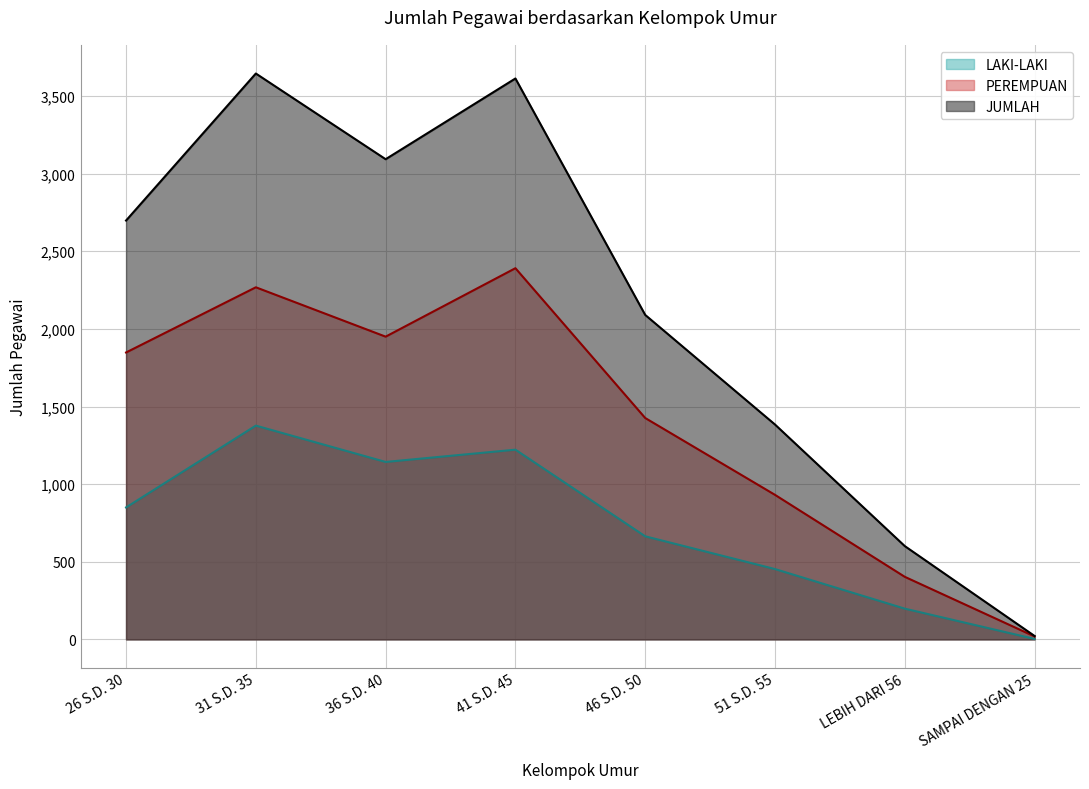

Reading left to right, extract all data points from this chart.

LAKI-LAKI: 26 S.D. 30=850	31 S.D. 35=1377	36 S.D. 40=1143	41 S.D. 45=1222	46 S.D. 50=664	51 S.D. 55=453	LEBIH DARI 56=198	SAMPAI DENGAN 25=3
PEREMPUAN: 26 S.D. 30=1848	31 S.D. 35=2268	36 S.D. 40=1950	41 S.D. 45=2391	46 S.D. 50=1426	51 S.D. 55=931	LEBIH DARI 56=403	SAMPAI DENGAN 25=19
JUMLAH: 26 S.D. 30=2698	31 S.D. 35=3645	36 S.D. 40=3093	41 S.D. 45=3613	46 S.D. 50=2090	51 S.D. 55=1384	LEBIH DARI 56=601	SAMPAI DENGAN 25=22